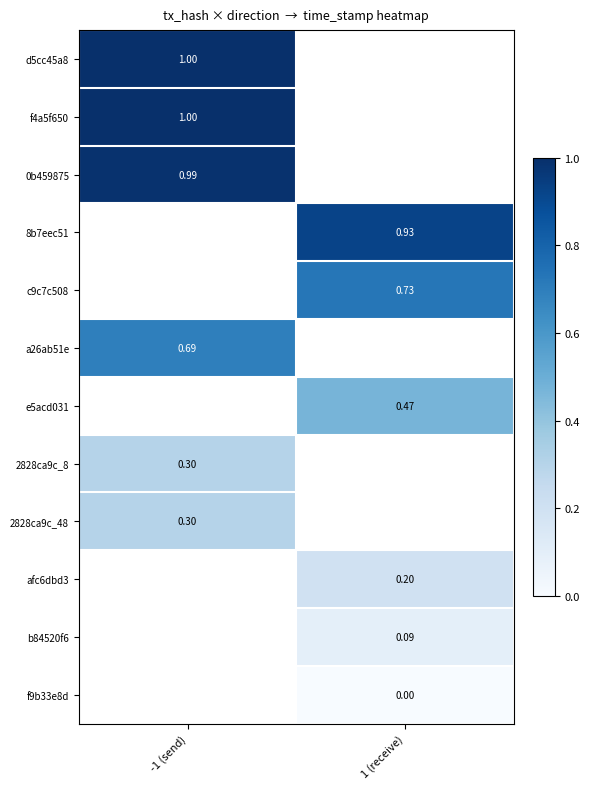

Which category has the lowest value across all series?

1 (receive)